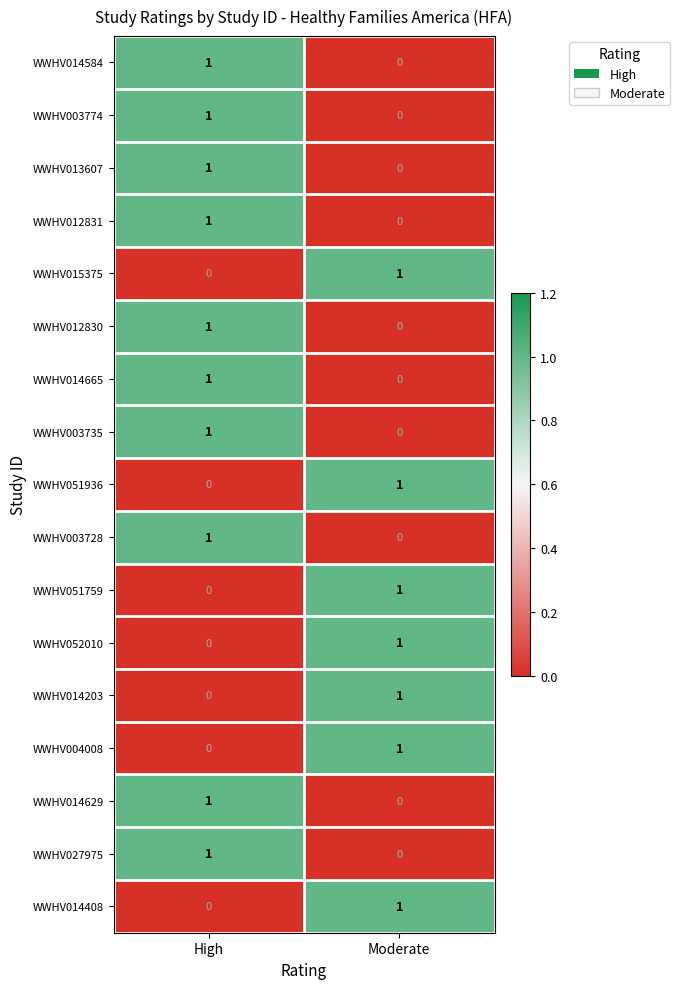

Where is WWHV012830 nearest to the value 0?

Moderate